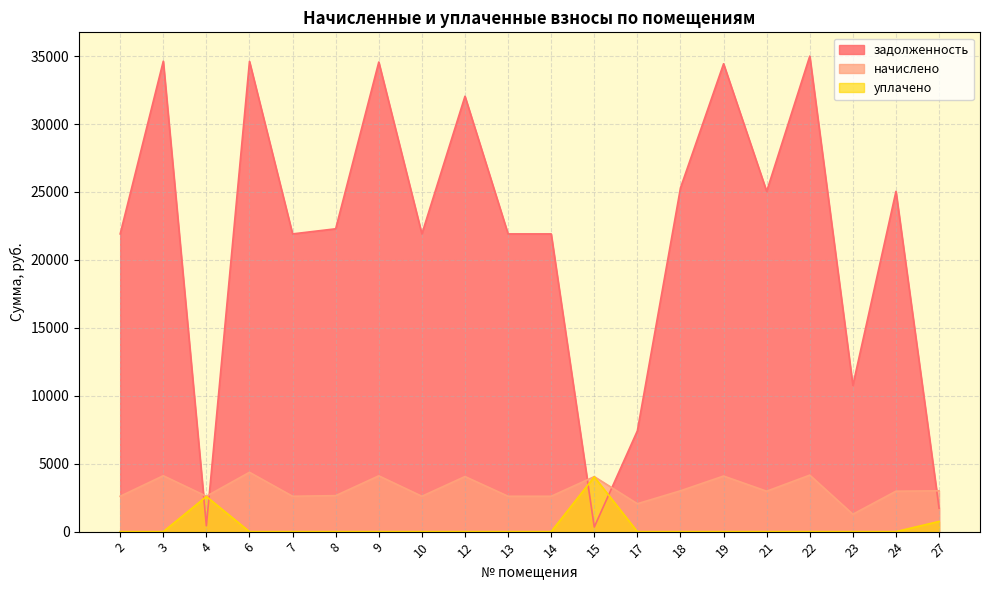

In начислено, how many points are lower than both neighbors (excluding endpoints)?

6